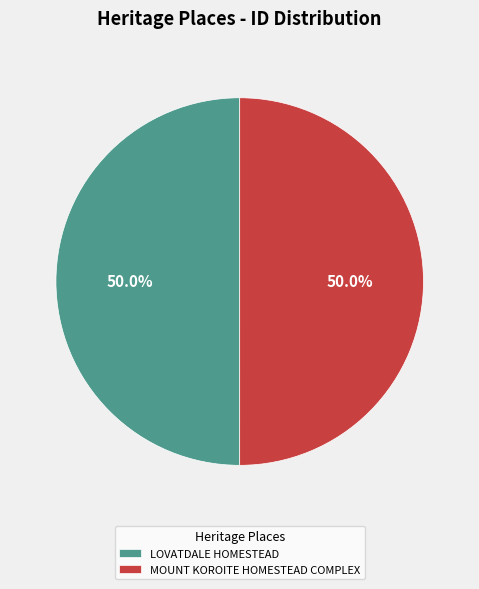

The MOUNT KOROITE HOMESTEAD COMPLEX slice represents 50% of the pie. True or false?

True